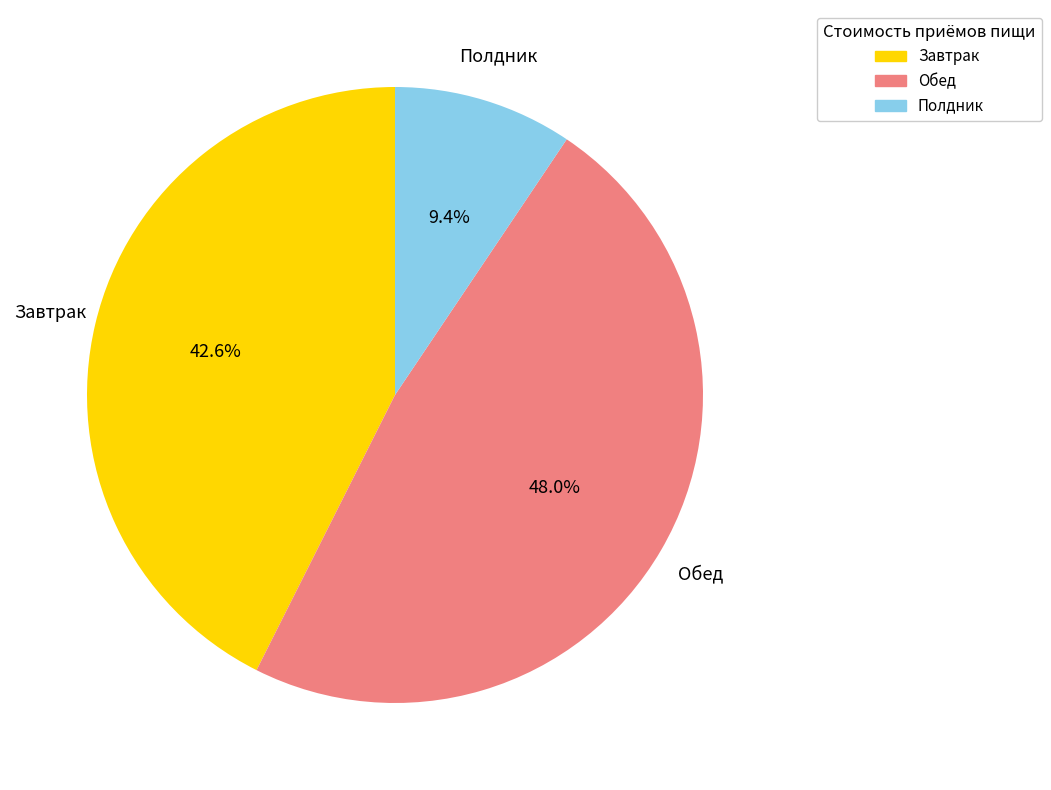

Approximately how many times larger is the value at Полдник compared to Завтрак?

0.2